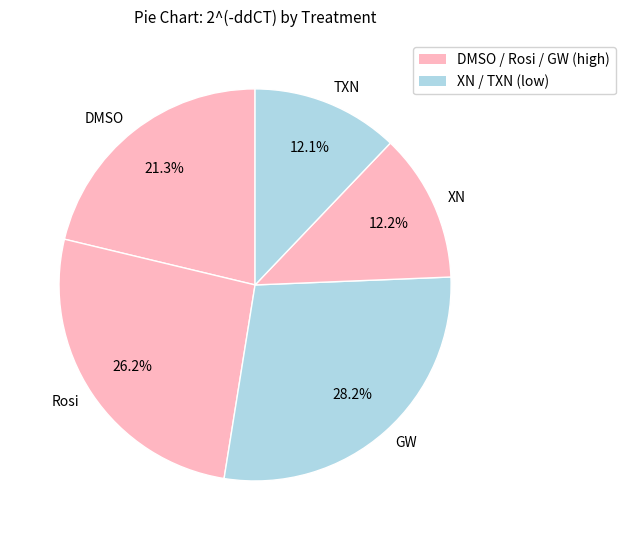

What percentage is the GW slice, to the nearest percent?

28%